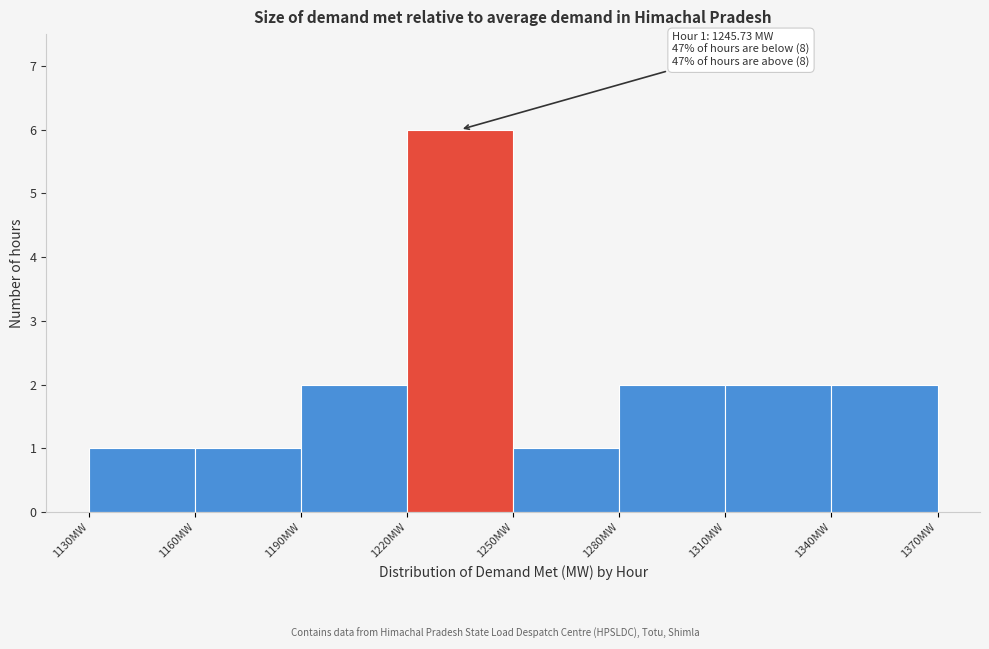

Which range on the x-axis has the tallest bar?

1220 to 1250